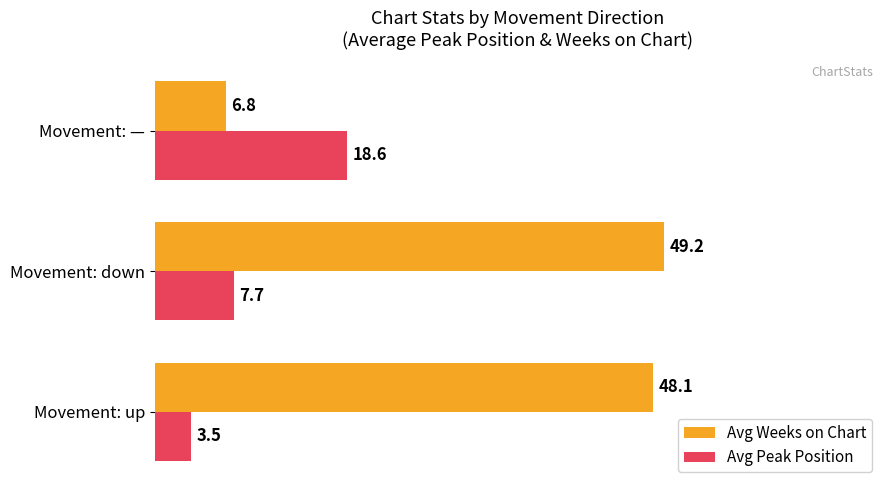

Which series changed the most between Movement: down and Movement: —?

Avg Weeks on Chart